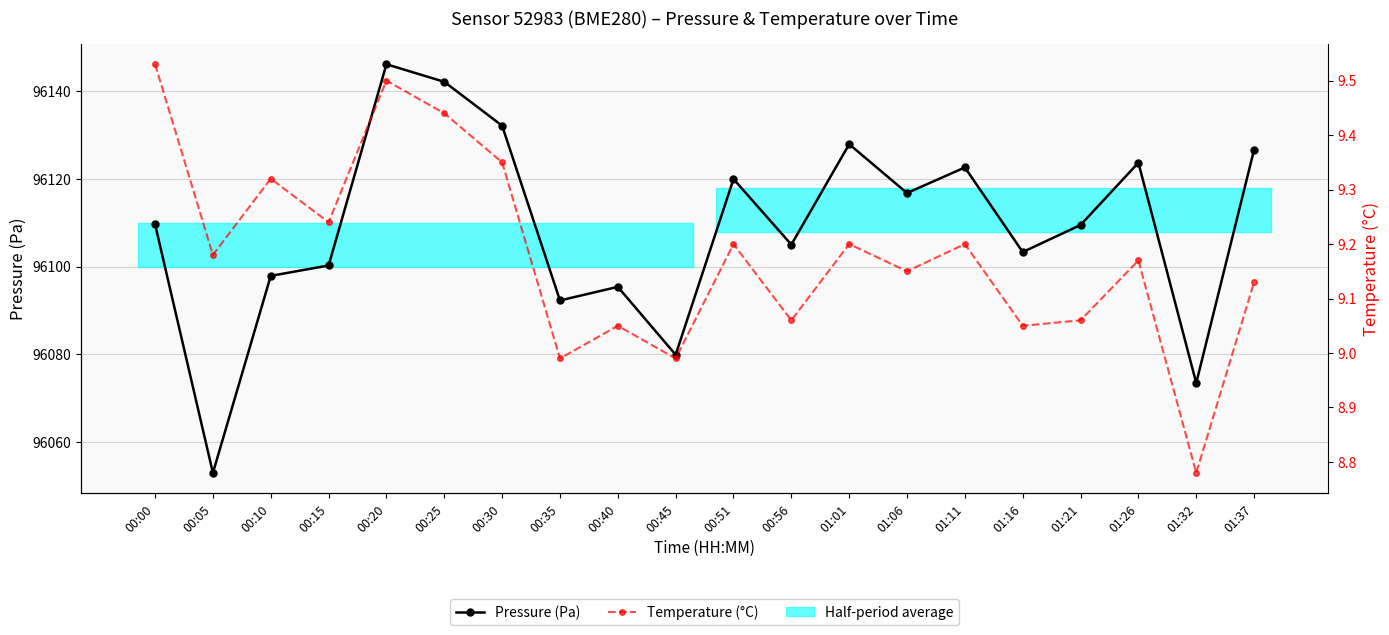

At which category does Pressure (Pa) reach its first local valley?

00:05